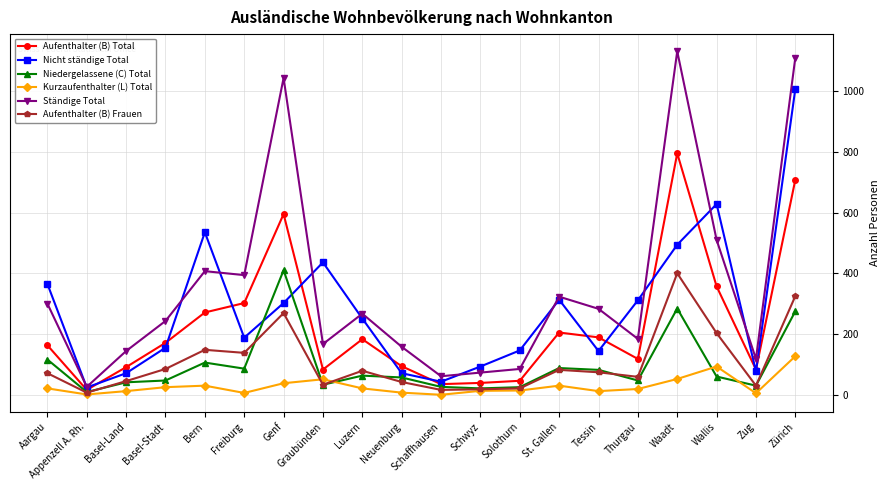

Which series has the largest total across all categories?

Ständige Total